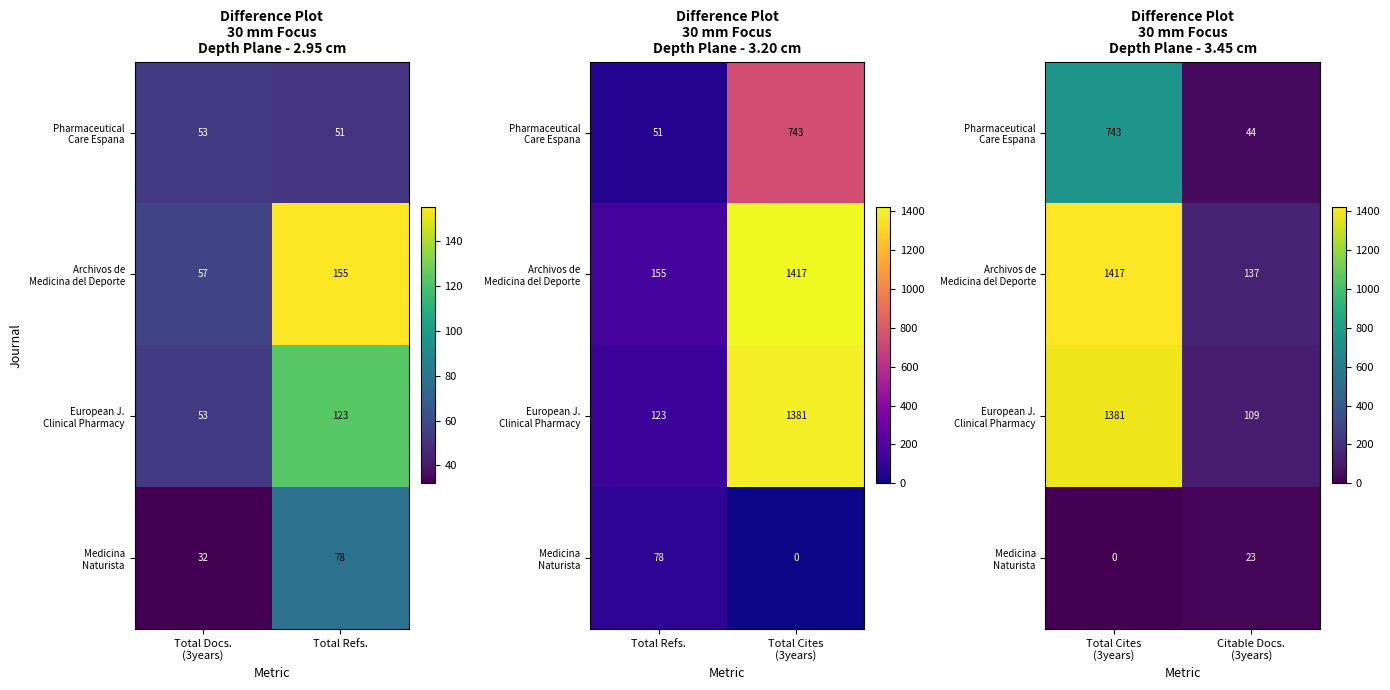

Is it true that Medicina Naturista equals 14 at Total Cites (3years)?

False